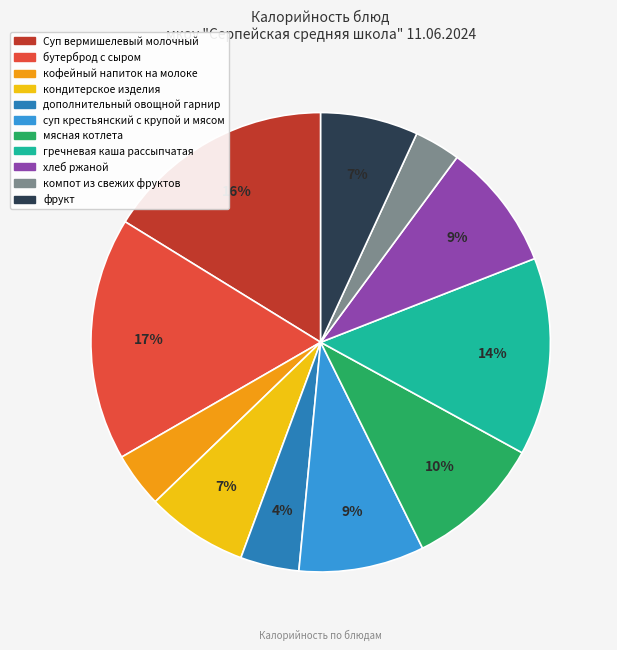

To the nearest percent, what percentage of the pie is хлеб ржаной?

9%